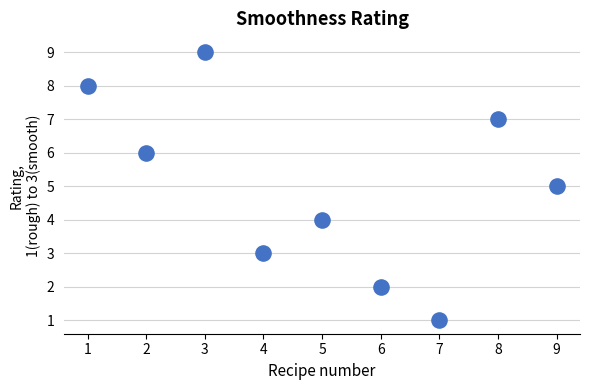

What is the average X value?

5